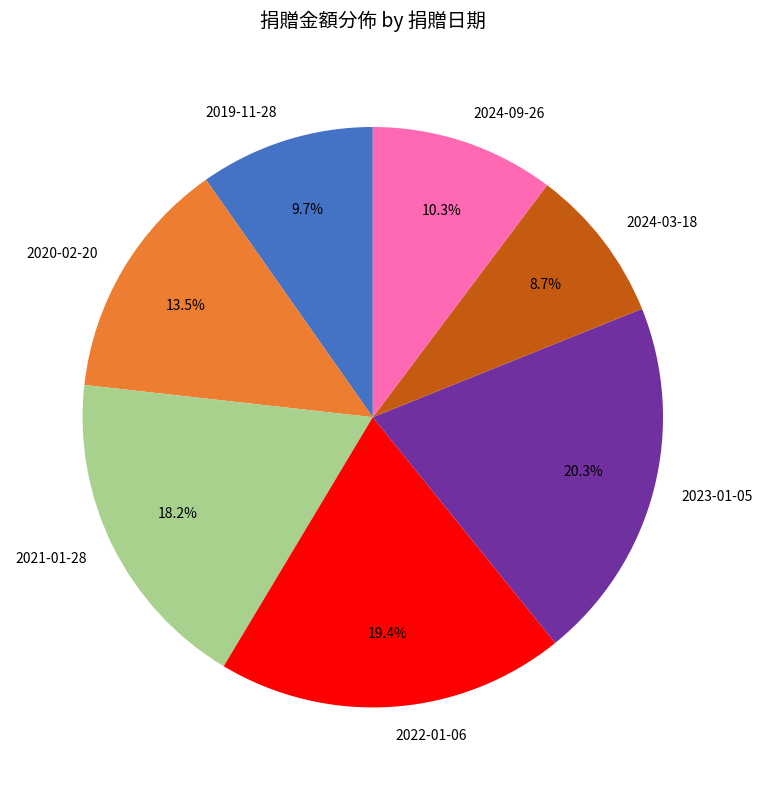

What is the smallest slice in the pie chart?

2024-03-18